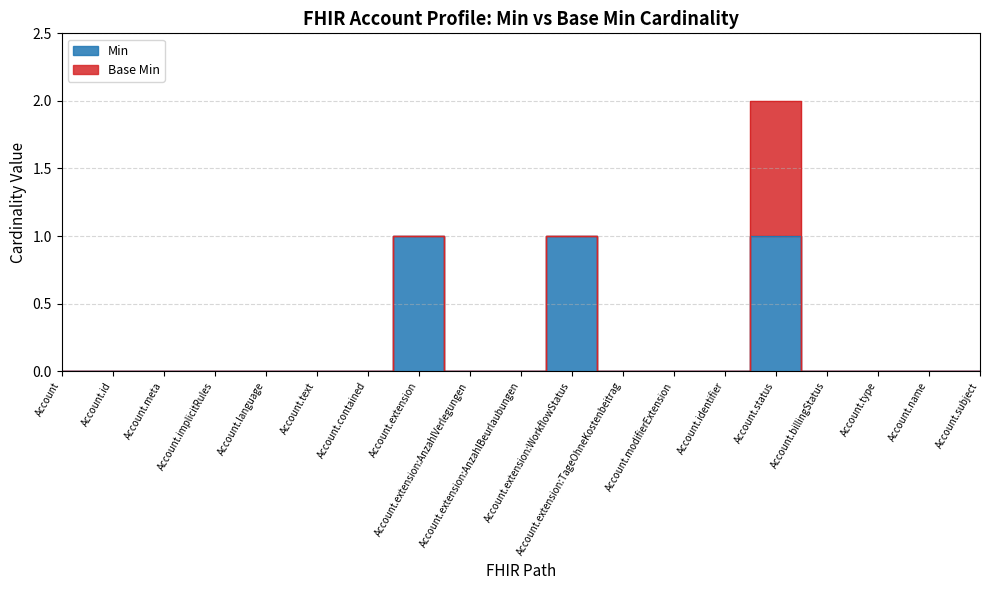

Reading left to right, what are all the values shown in this chart?

0	0	0	0	0	0	0	1	0	0	1	0	0	0	1	0	0	0	0